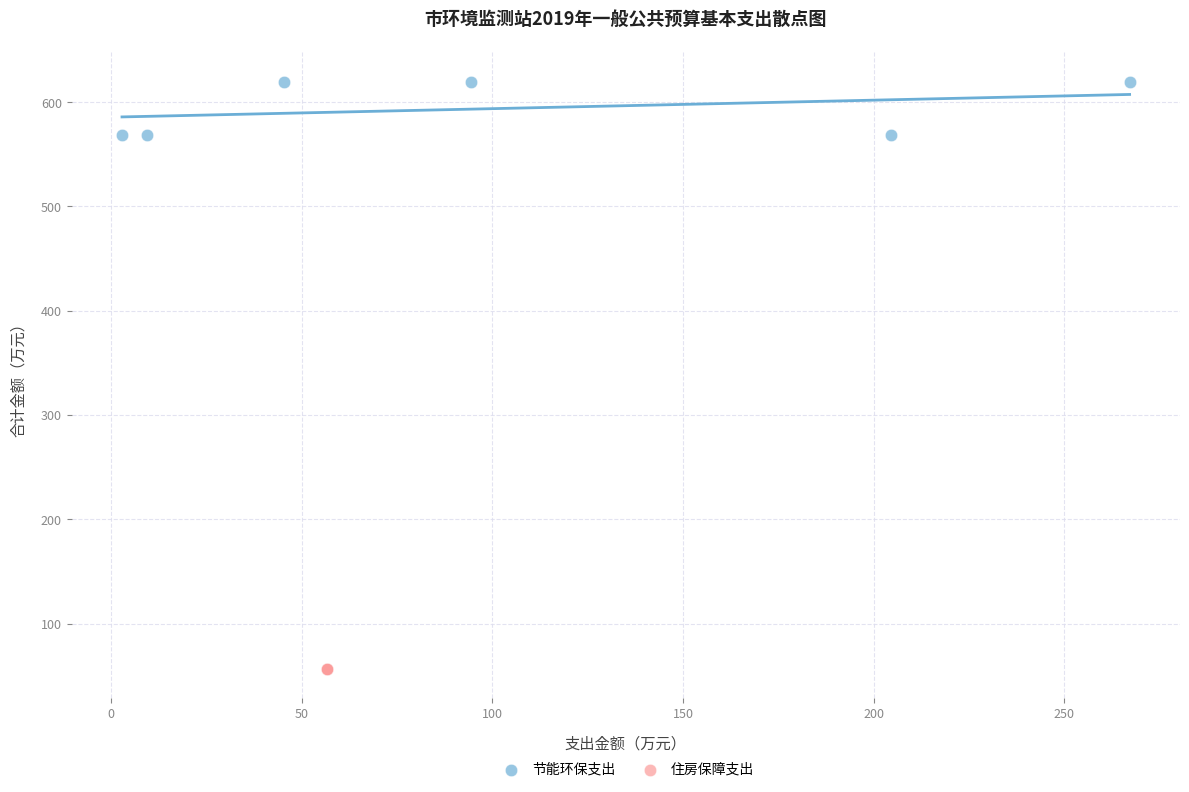

Which series reaches the minimum Y coordinate?

住房保障支出